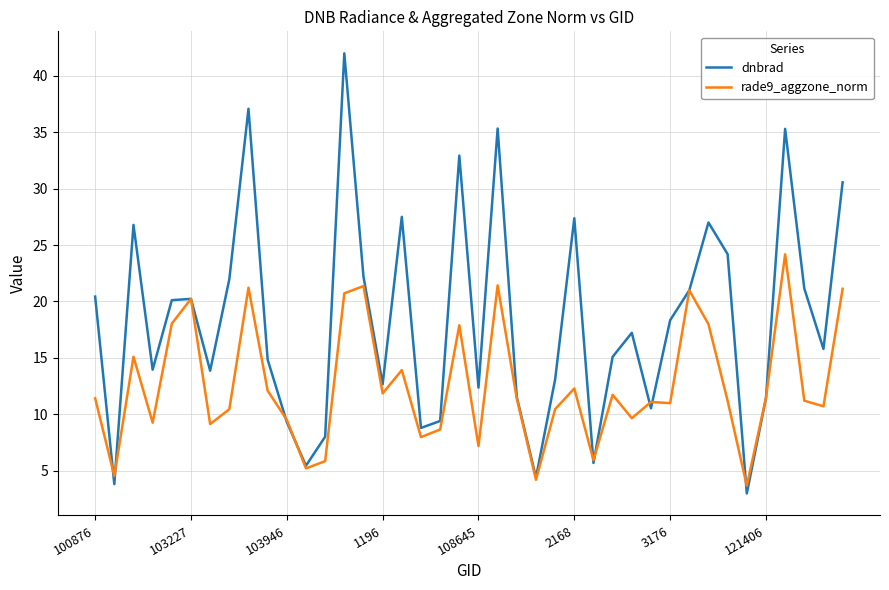

After their last crossing, which series has the higher values: dnbrad or rade9_aggzone_norm?

dnbrad